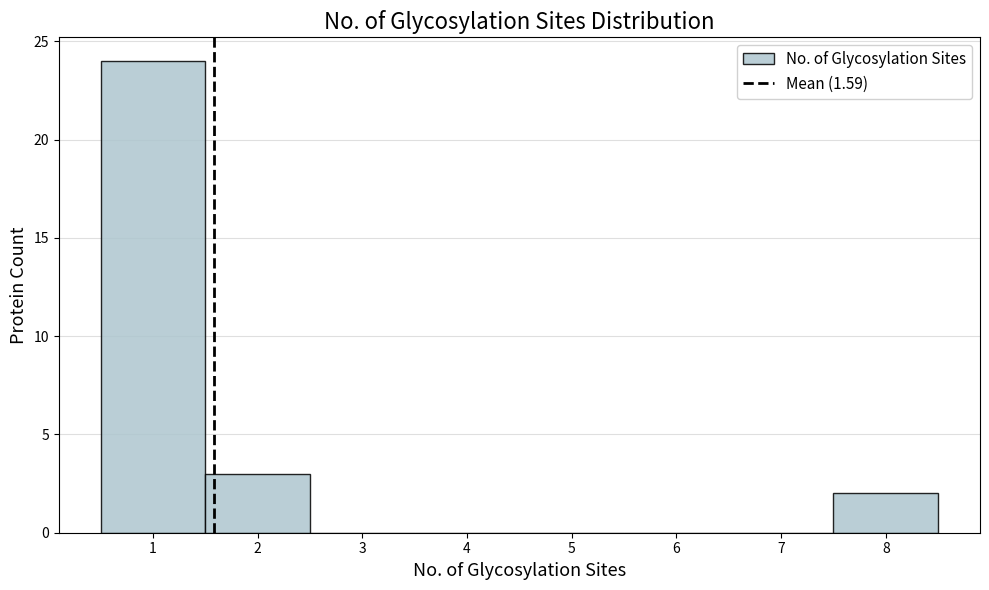

Reading left to right, transcribe this chart: for each bar, give the range it covers on the x-axis and its height. The values are not printed on the chart, so give them approximately, as read against the axis.

0.5 to 1.5: 24
1.5 to 2.5: 3
2.5 to 3.5: 0
3.5 to 4.5: 0
4.5 to 5.5: 0
5.5 to 6.5: 0
6.5 to 7.5: 0
7.5 to 8.5: 2